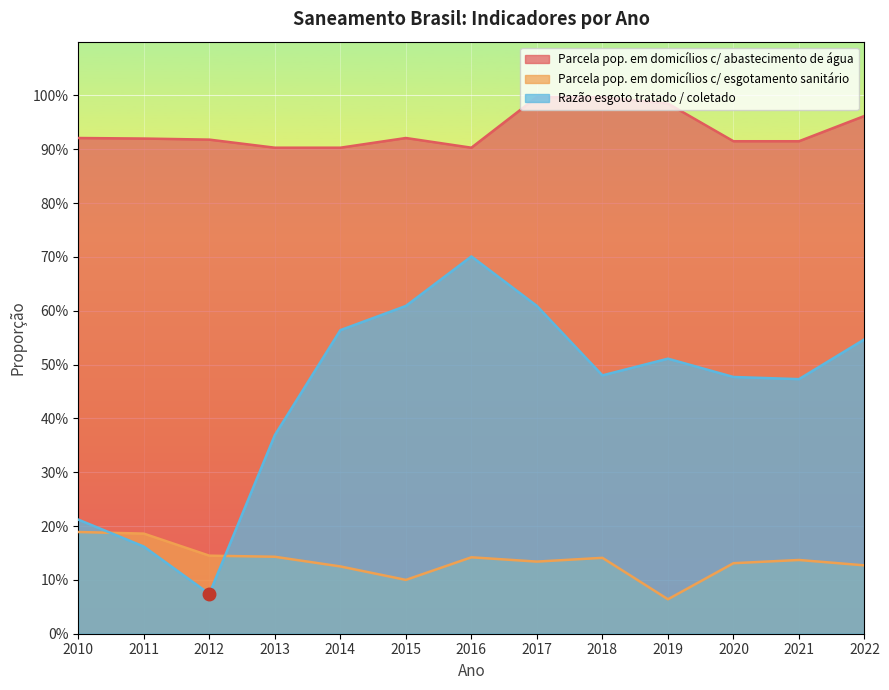

List the labels in order of Parcela pop. em domicílios c/ abastecimento de água value, largest first.

2017, 2018, 2019, 2022, 2010, 2015, 2011, 2012, 2020, 2021, 2013, 2014, 2016